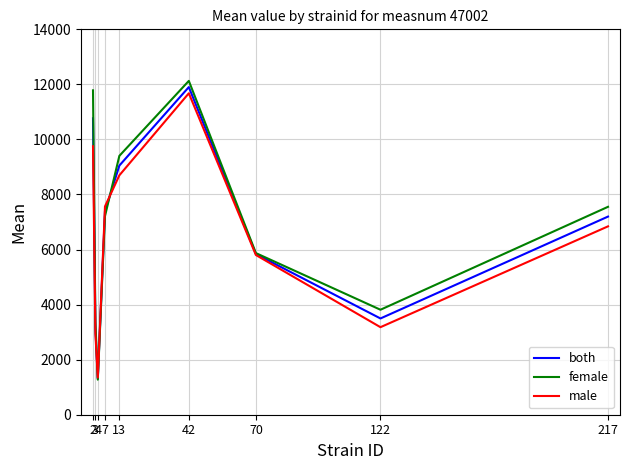

Which series has the widest spread of values?

female